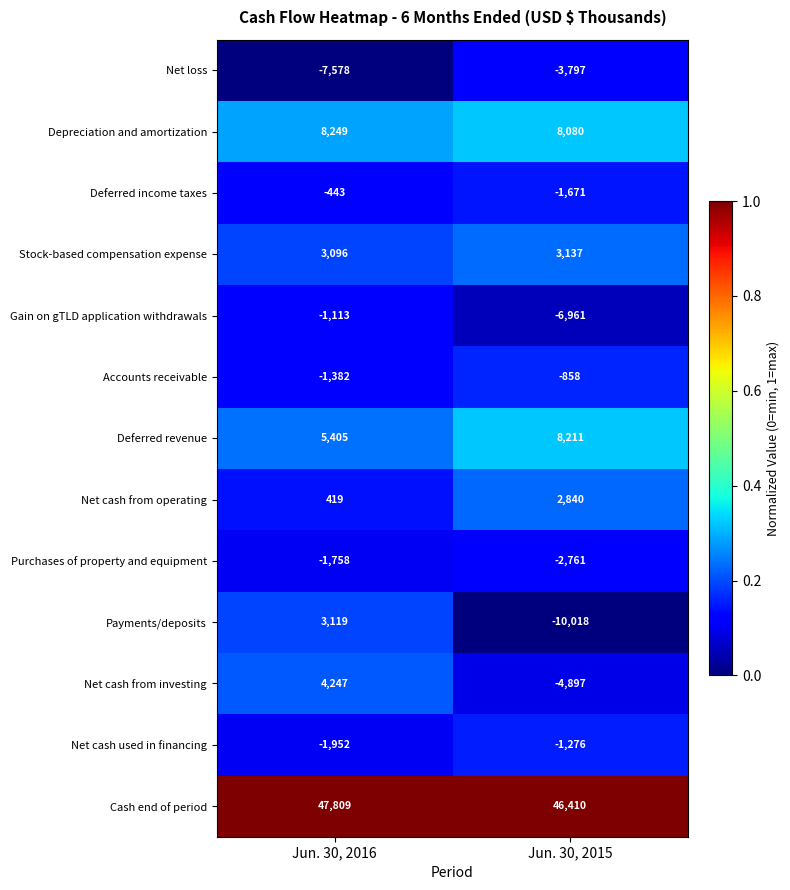

Reading left to right, list all the values displayed in this chart.

Net loss: Jun. 30, 2016=-7578	Jun. 30, 2015=-3797
Depreciation and amortization: Jun. 30, 2016=8249	Jun. 30, 2015=8080
Deferred income taxes: Jun. 30, 2016=-443	Jun. 30, 2015=-1671
Stock-based compensation expense: Jun. 30, 2016=3096	Jun. 30, 2015=3137
Gain on gTLD application withdrawals: Jun. 30, 2016=-1113	Jun. 30, 2015=-6961
Accounts receivable: Jun. 30, 2016=-1382	Jun. 30, 2015=-858
Deferred revenue: Jun. 30, 2016=5405	Jun. 30, 2015=8211
Net cash from operating: Jun. 30, 2016=419	Jun. 30, 2015=2840
Purchases of property and equipment: Jun. 30, 2016=-1758	Jun. 30, 2015=-2761
Payments/deposits: Jun. 30, 2016=3119	Jun. 30, 2015=-10018
Net cash from investing: Jun. 30, 2016=4247	Jun. 30, 2015=-4897
Net cash used in financing: Jun. 30, 2016=-1952	Jun. 30, 2015=-1276
Cash end of period: Jun. 30, 2016=47809	Jun. 30, 2015=46410